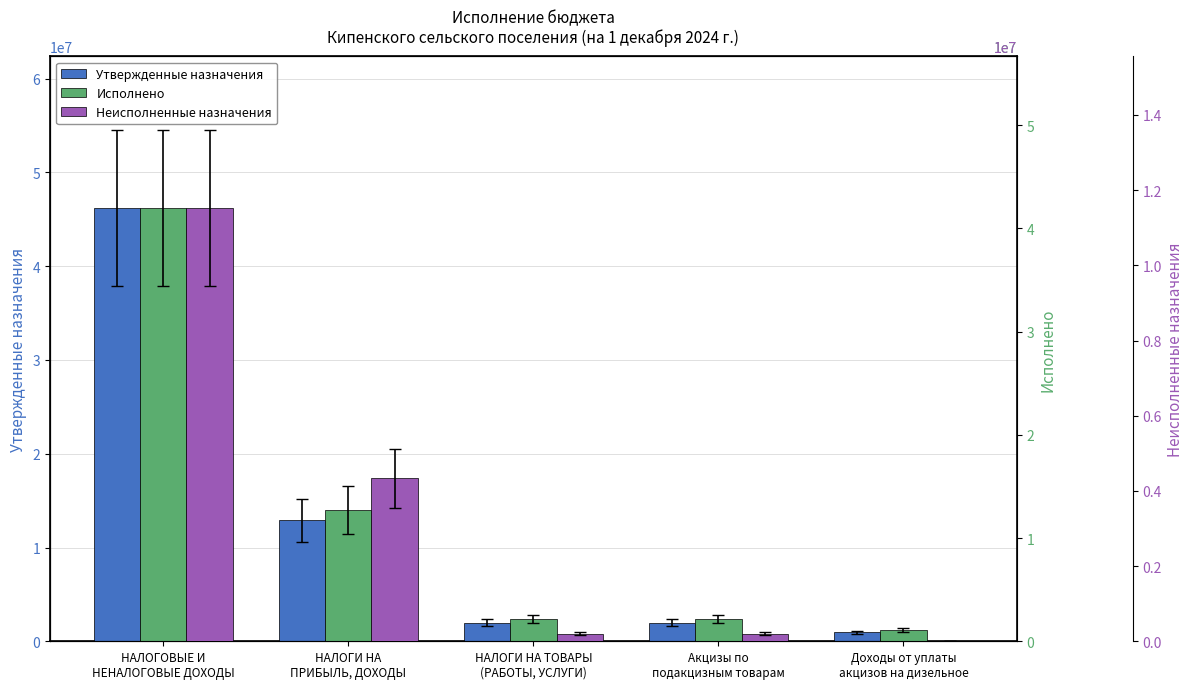

What is the difference between the maximum and minimum values in the Неисполненные назначения series?

11526010.2